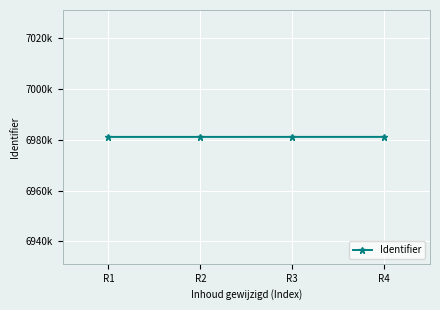

Is this an area chart (filled region under the line)?

No